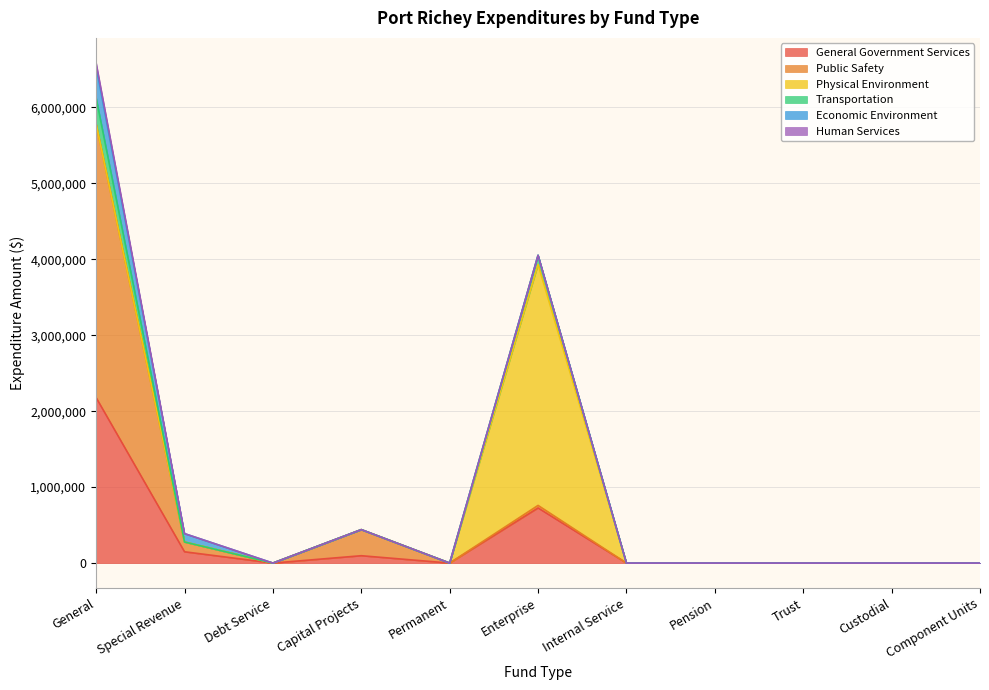

Rank the series by their maximum value, from highest to lowest.

Public Safety, Physical Environment, General Government Services, Economic Environment, Transportation, Human Services